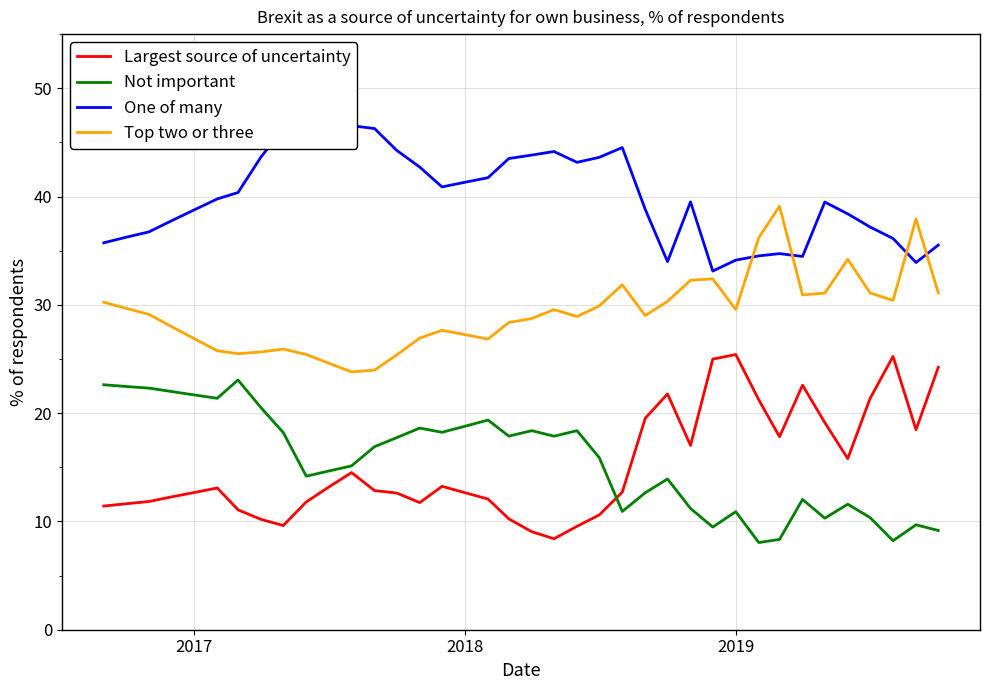

True or false: Top two or three and Not important cross at least once.

False